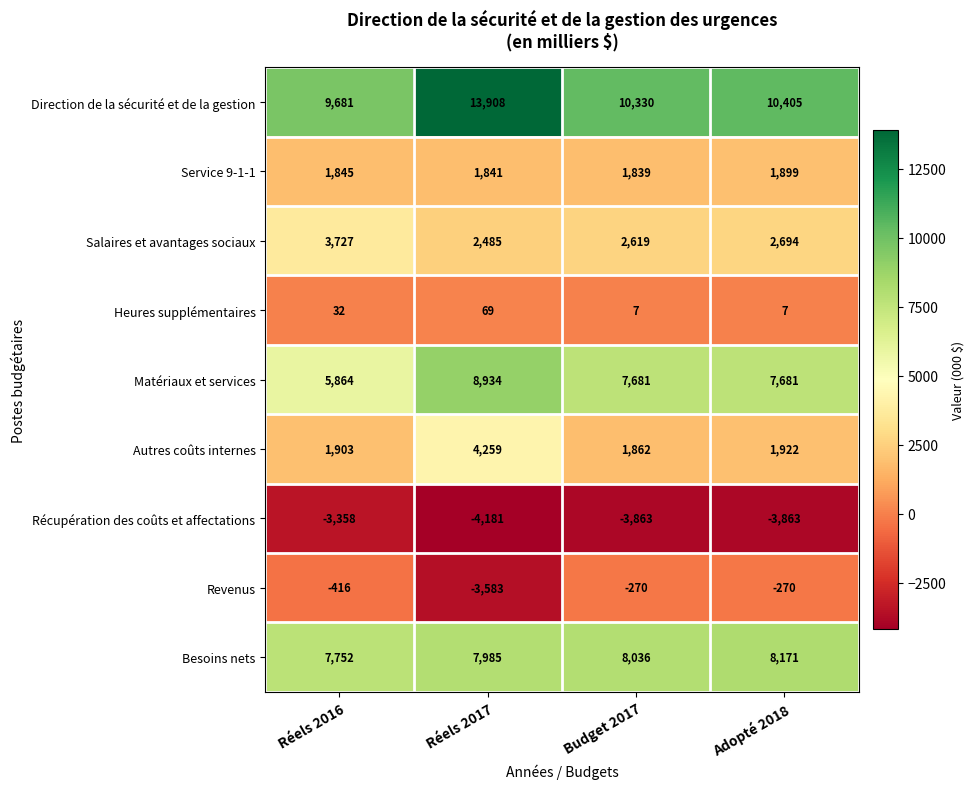

Which series has the largest total across all categories?

Direction de la sécurité et de la gestion